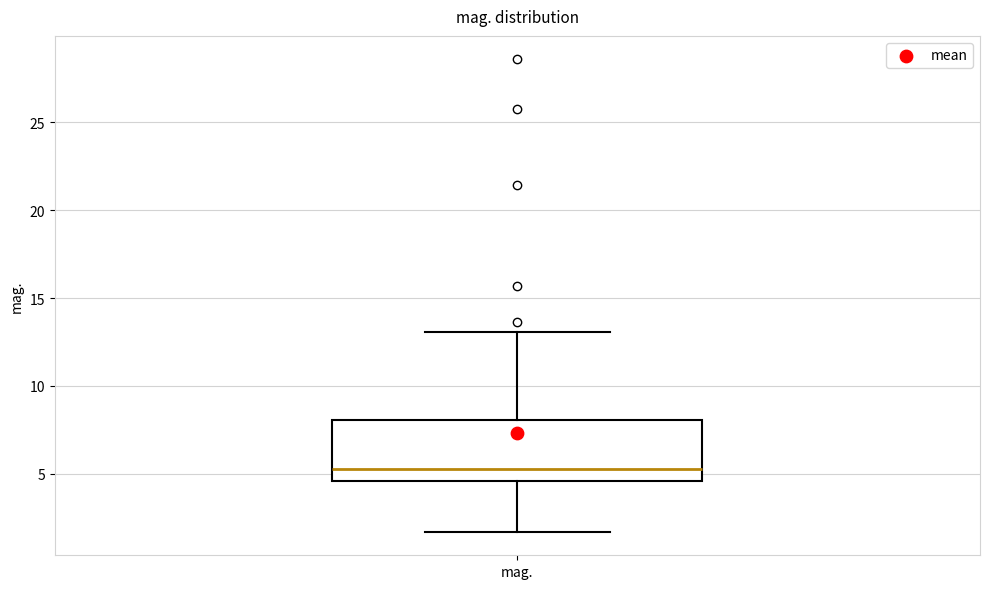

Where is the lower edge of the box for mag. on the y-axis? The values are not printed on the chart, so give them approximately, as read against the axis.

4.5